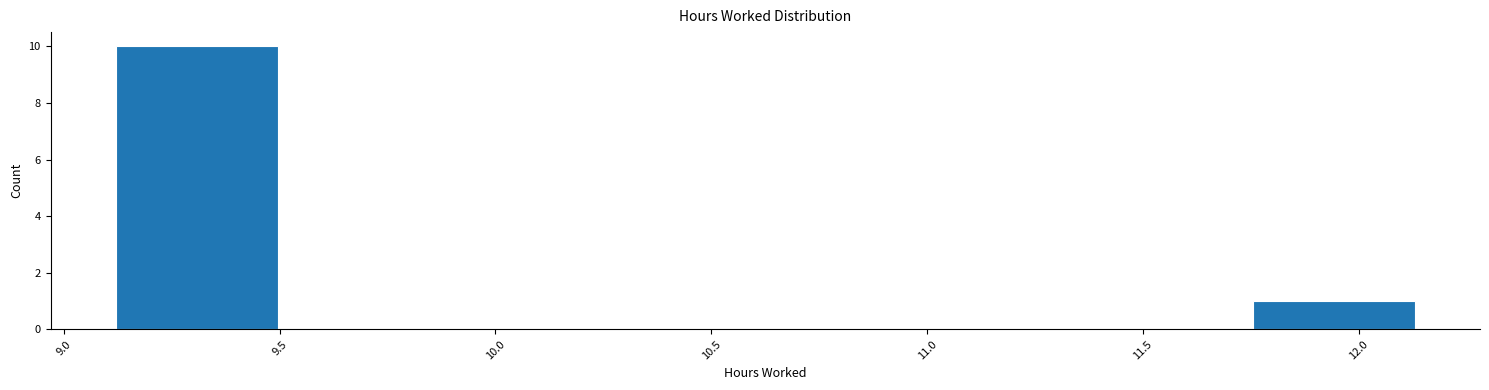

Over which range of the x-axis is the bar tallest?

9.10 to 9.50